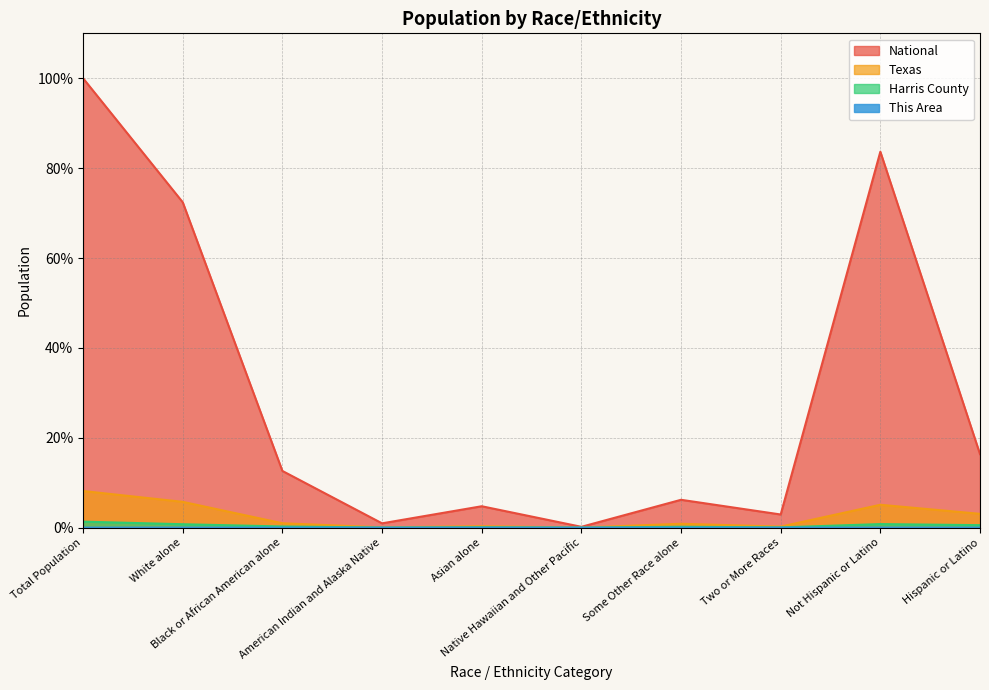

Reading left to right, list all the values displayed in this chart.

This Area: 0.0	0.0	0.0	0.0	0.0	0.0	0.0	0.0	0.0	0.0
Harris County: 1.3	0.8	0.3	0.0	0.1	0.0	0.2	0.0	0.8	0.5
Texas: 8.1	5.7	1.0	0.1	0.3	0.0	0.9	0.2	5.1	3.1
National: 100.0	72.4	12.6	0.9	4.8	0.2	6.2	2.9	83.7	16.3